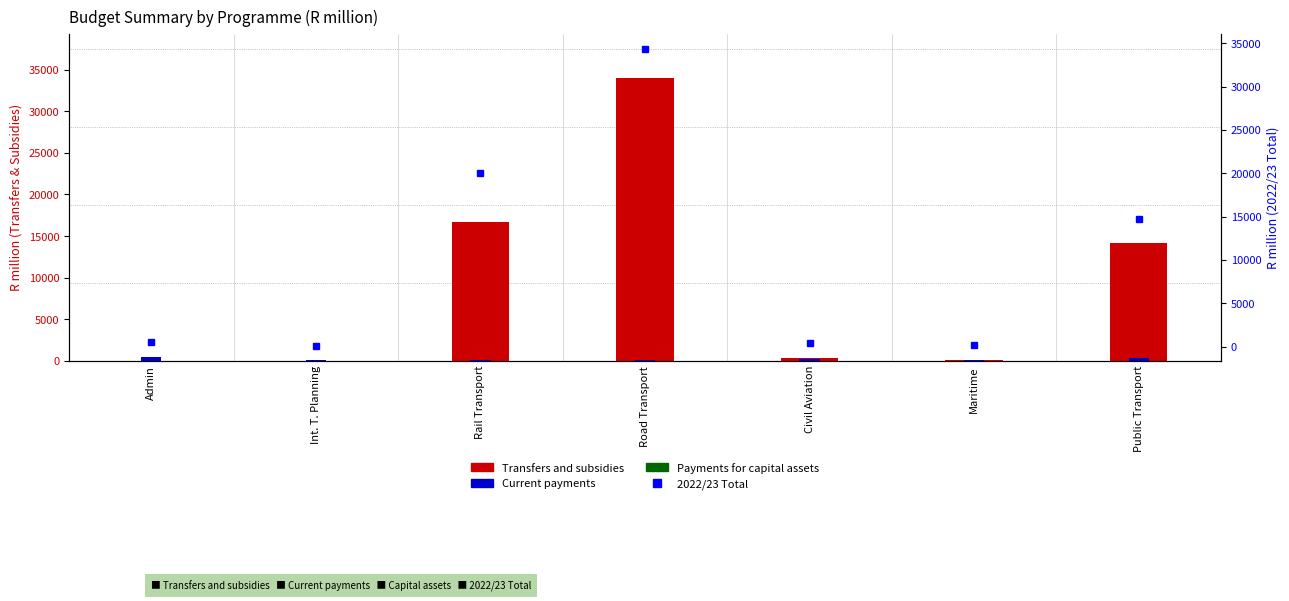

Rank the series at Maritime from highest to lowest value.

2022/23 Total, Current payments, Transfers and subsidies, Payments for capital assets